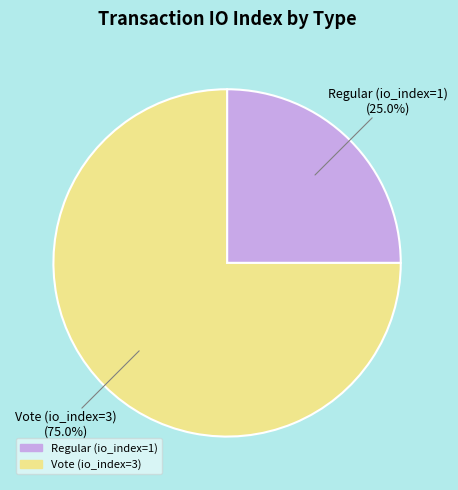

To the nearest percent, what percentage of the pie is Vote (io_index=3)?

75%